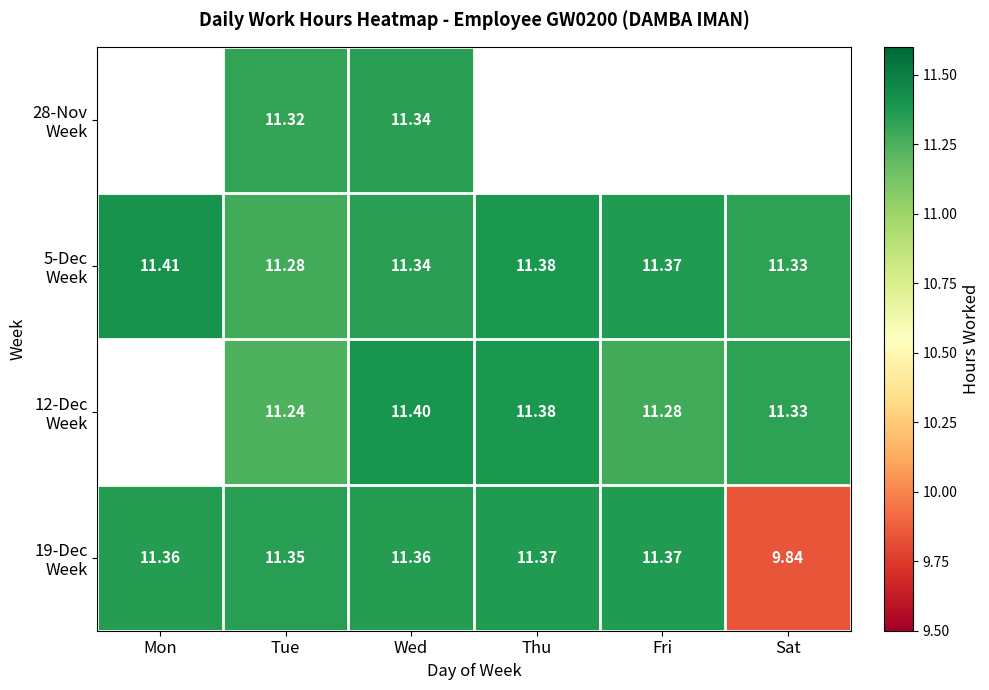

Which category has the highest value across all series?

Mon